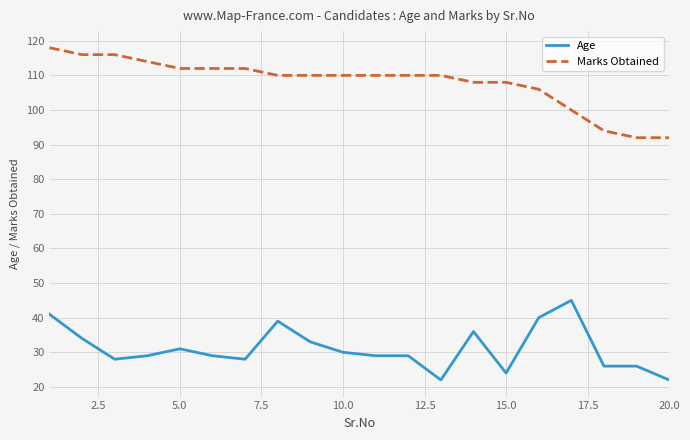

List the series in order of their overall mean, lowest first.

Age, Marks Obtained